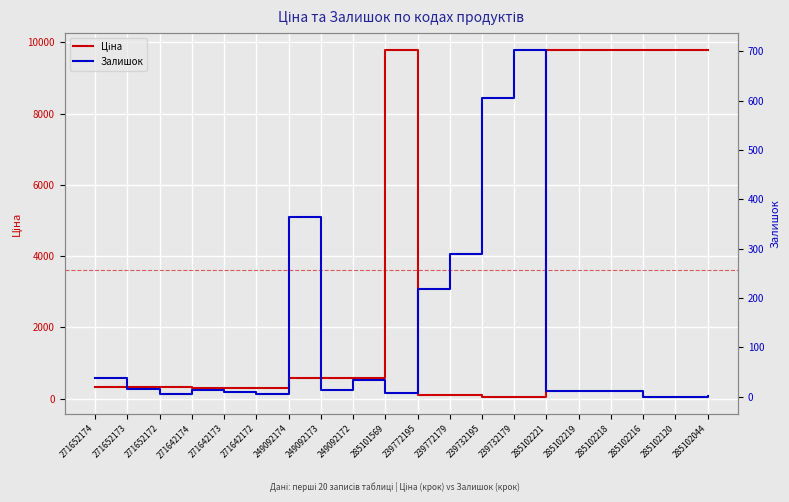

Reading left to right, list all the values displayed in this chart.

Ціна: 271652174=318.3	271652173=318.3	271652172=318.3	271642174=304.1	271642173=304.1	271642172=304.1	249092174=591.6	249092173=591.6	249092172=591.6	285101569=9775.5	239772195=111.8	239772179=111.8	239732195=55.9	239732179=55.9	285102221=9775.5	285102219=9775.5	285102218=9775.5	285102216=9775.5	285102120=9775.5	285102044=9775.5
Залишок: 271652174=38.0	271652173=15.0	271652172=5.0	271642174=14.0	271642173=10.0	271642172=5.0	249092174=365.0	249092173=14.0	249092172=33.0	285101569=7.0	239772195=218.0	239772179=290.0	239732195=606.0	239732179=702.0	285102221=11.0	285102219=11.0	285102218=11.0	285102216=0.0	285102120=0.0	285102044=1.0